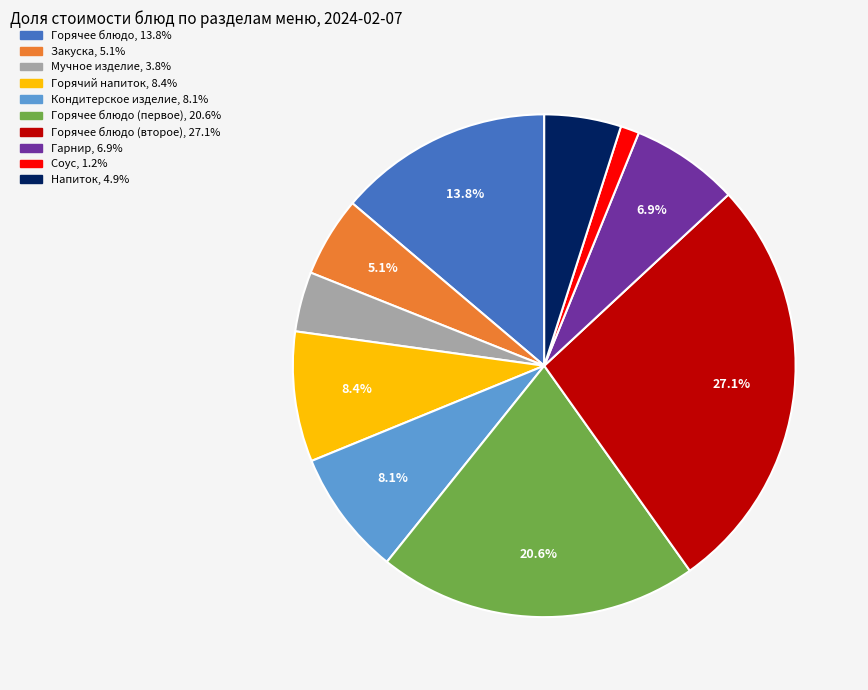

Does any single category account for the majority?

No